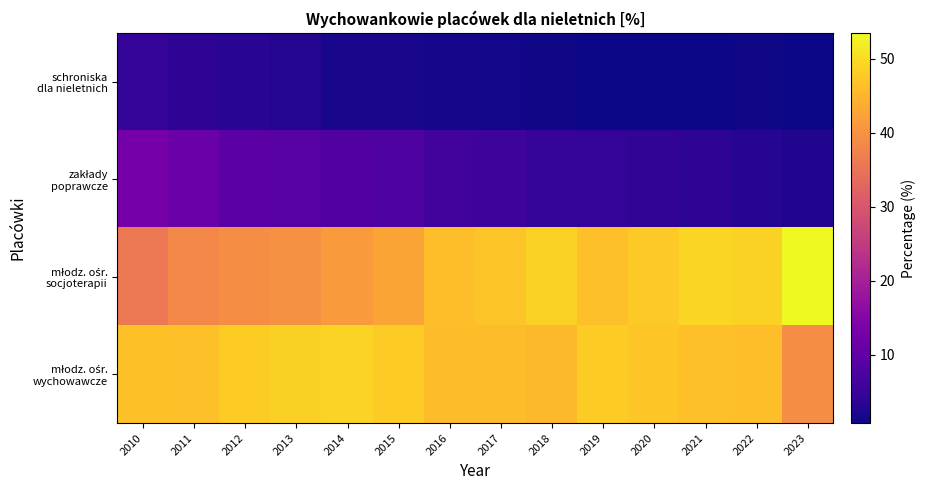

Which has a higher value, 2022 or 2016?

2016